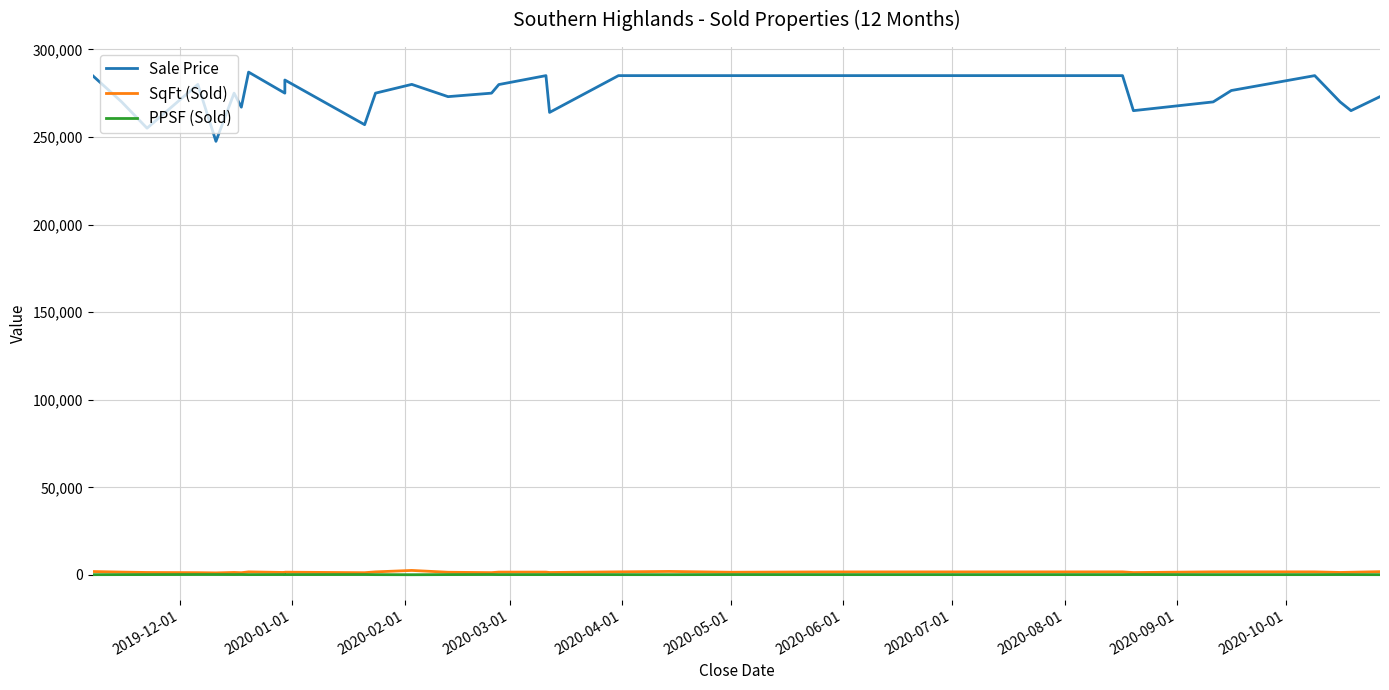

Is it true that SqFt (Sold) equals 2422.5 at 2020-08-01?

False